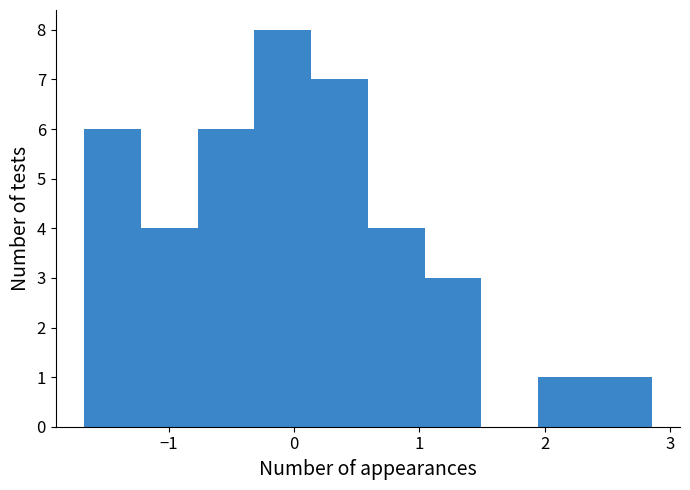

Over which range of the x-axis is the bar tallest?

-0.3 to 0.1